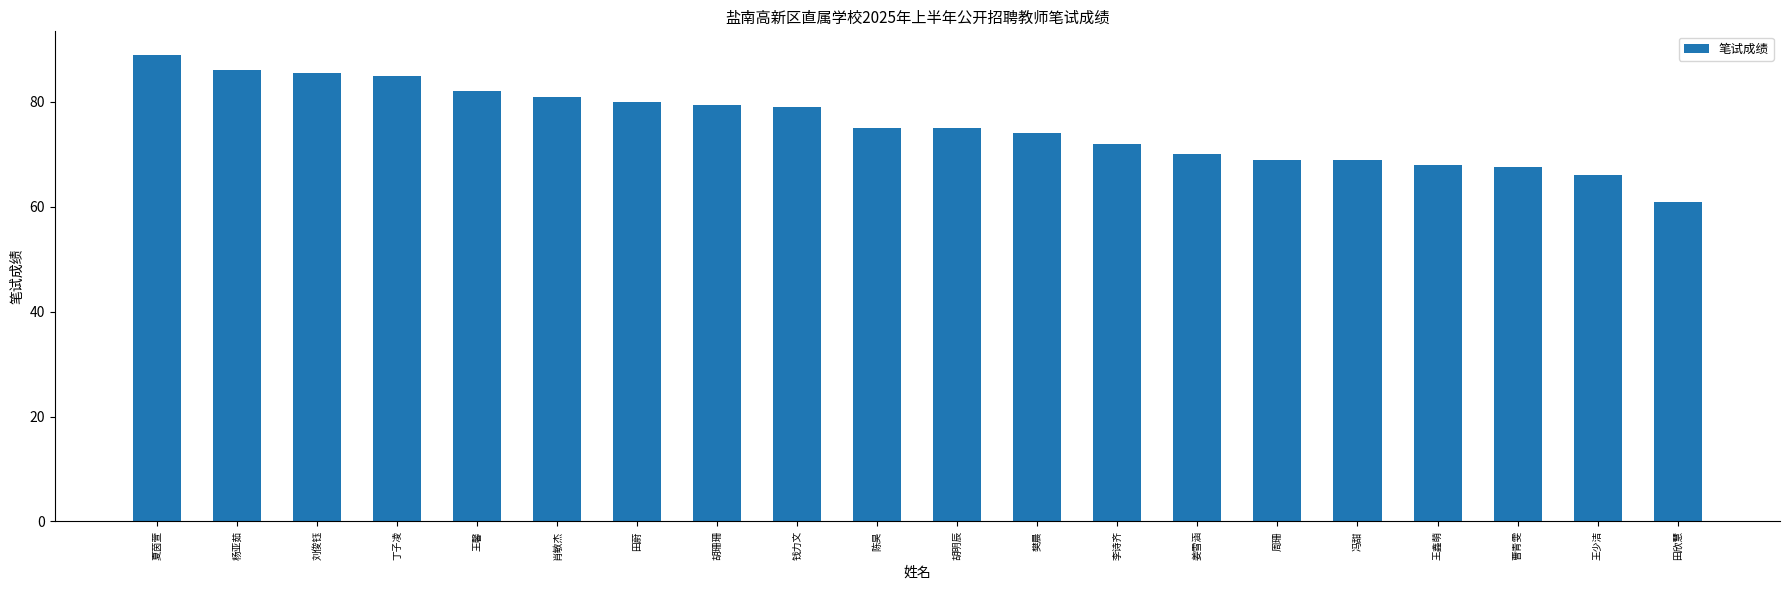

Does the chart contain stacked bars?

No